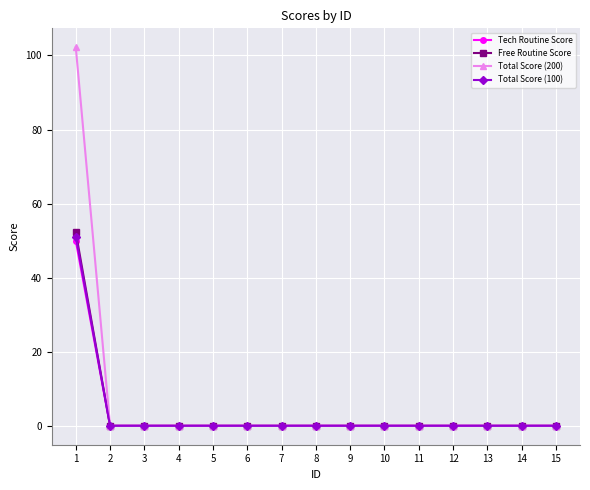

What is the difference between the maximum and minimum values in the Total Score (200) series?

102.2